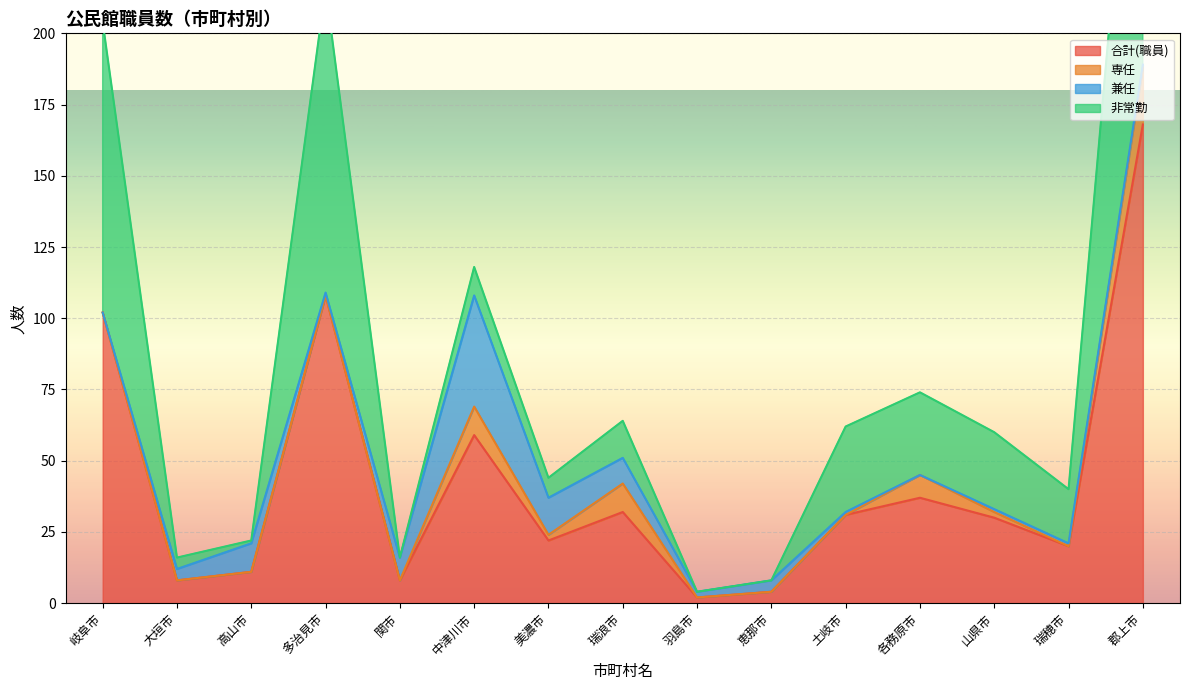

What value does the 合計(職員) series have at 恵那市?

4